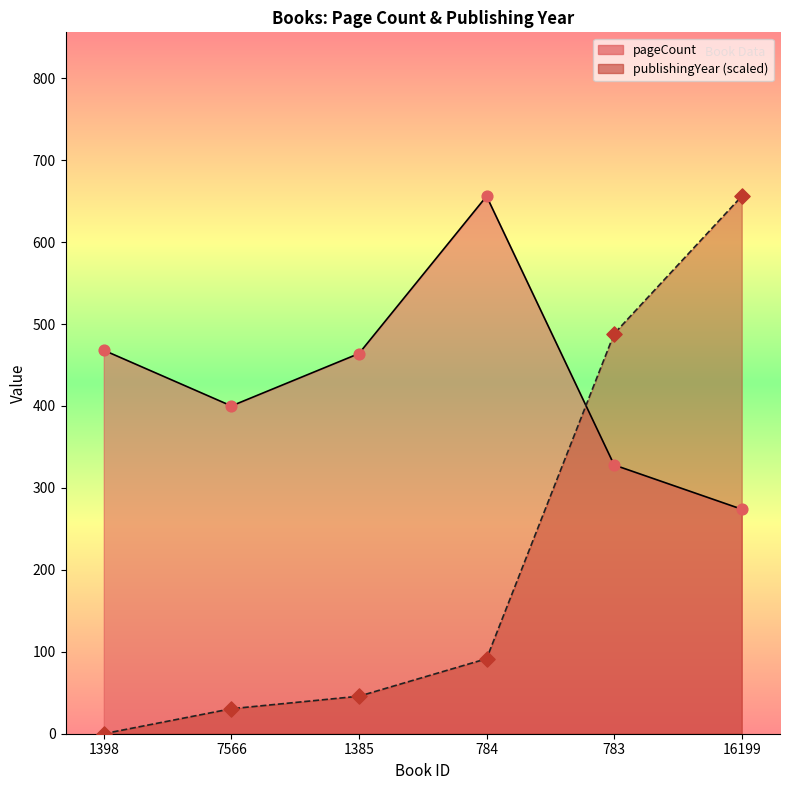

What are all the series names shown in the legend?

pageCount, publishingYear